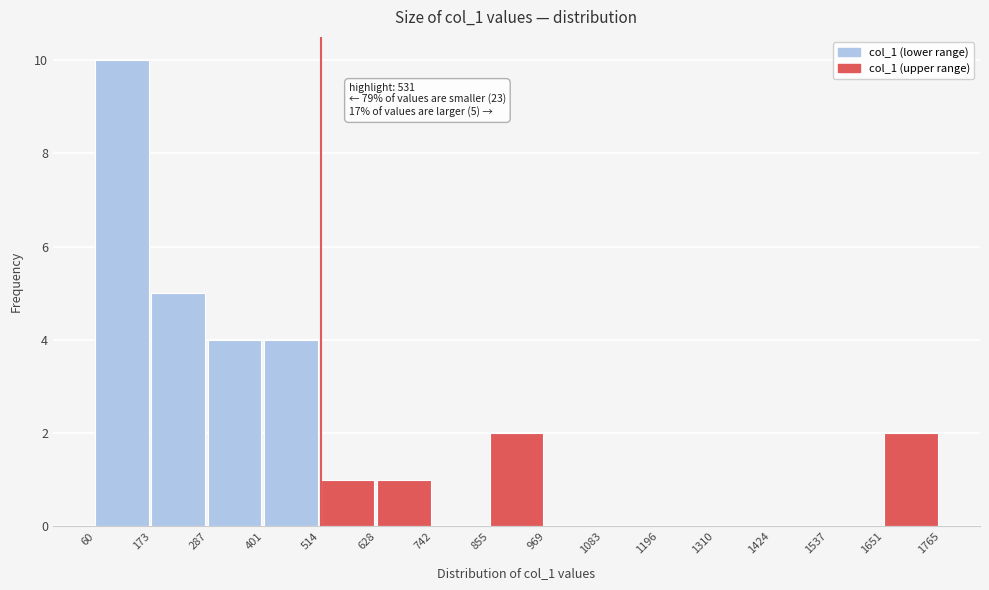

Over which range of the x-axis is the bar tallest?

60 to 173